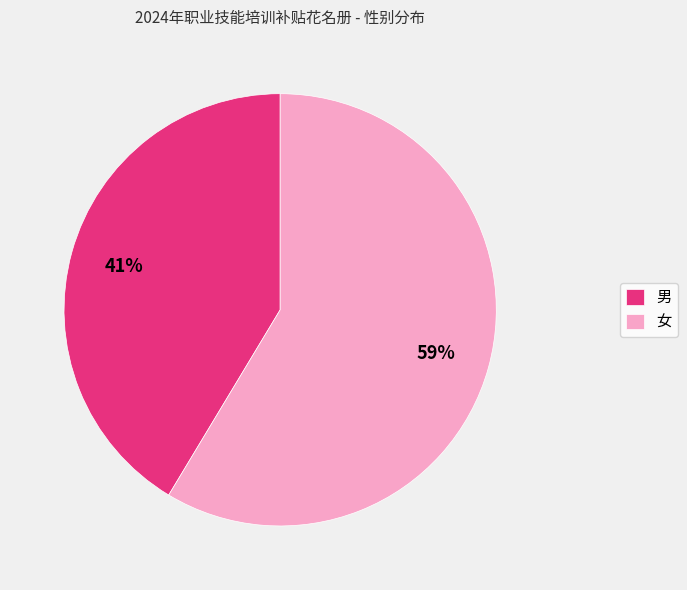

What percentage is the 女 slice, to the nearest percent?

59%